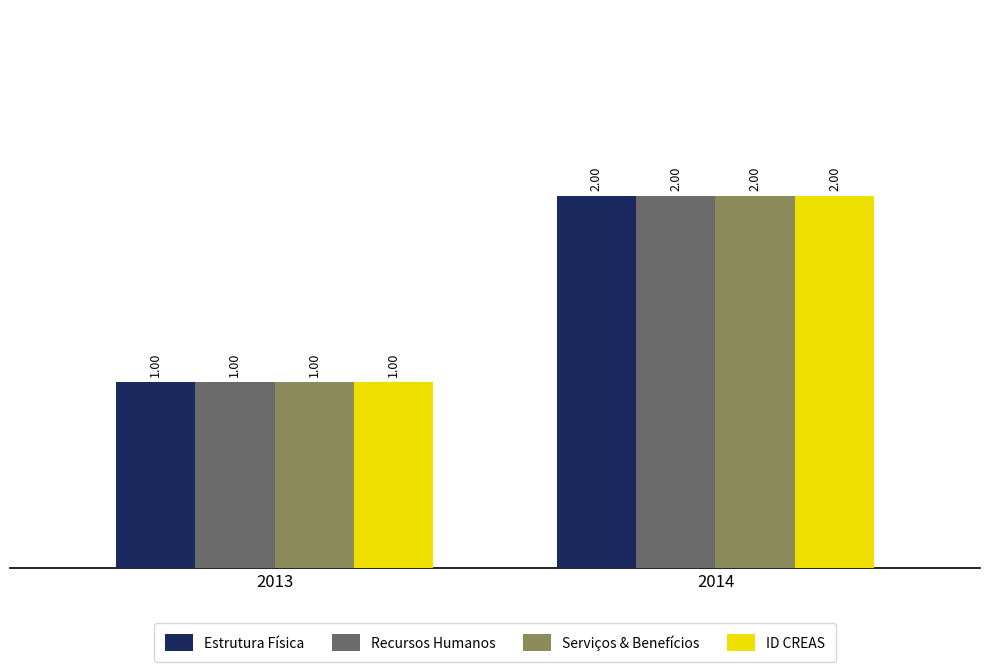

How many Recursos Humanos values are between 1 and 2?

2